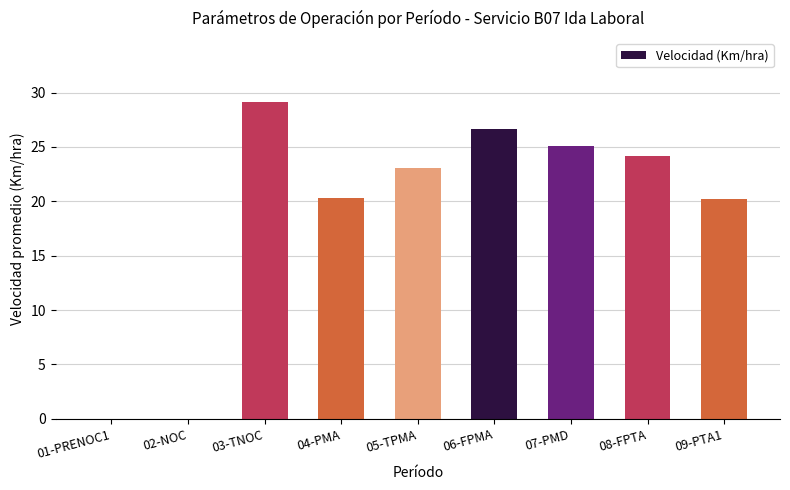

How many data points does each series have?

9